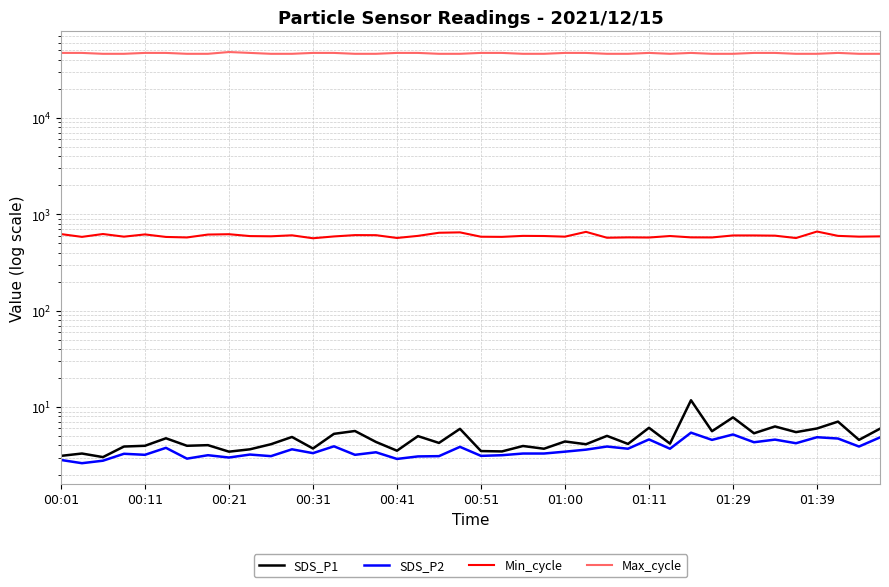

What value does the SDS_P1 series have at 25?

4.1